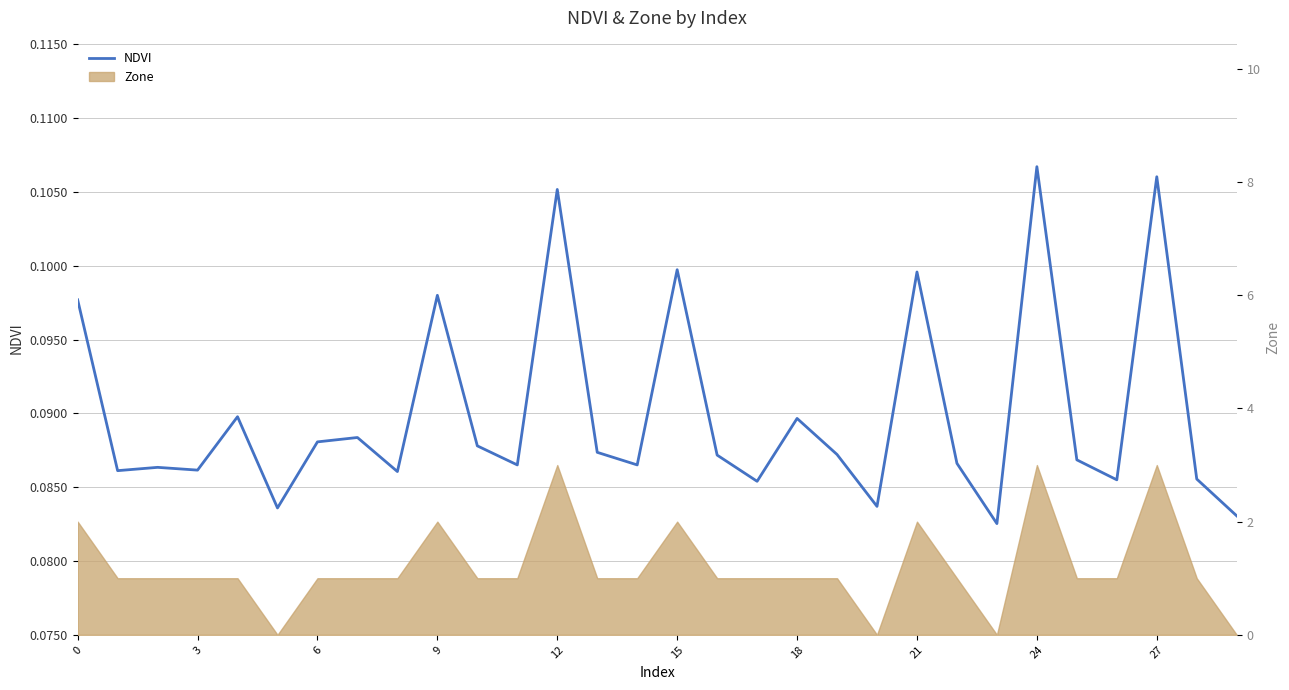

Which label corresponds to the smallest value in the chart?

23